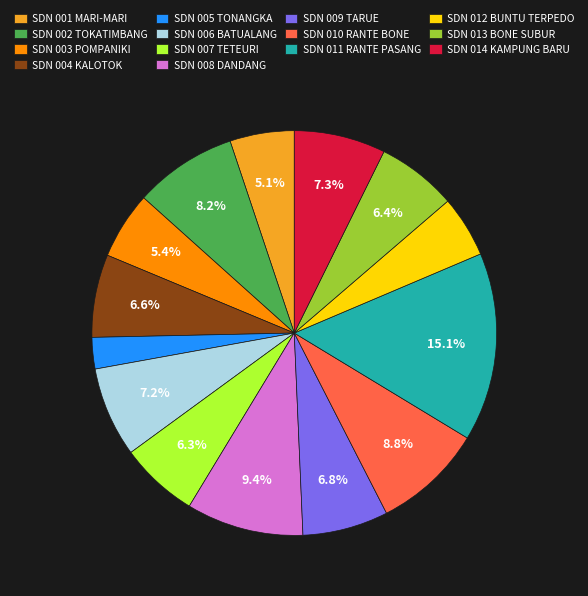

Is SDN 014 KAMPUNG BARU the majority of the pie?

No